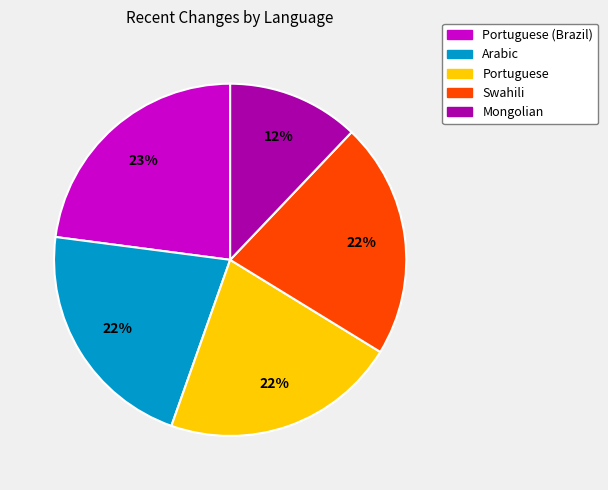

Is there any slice that represents more than half of the pie?

No